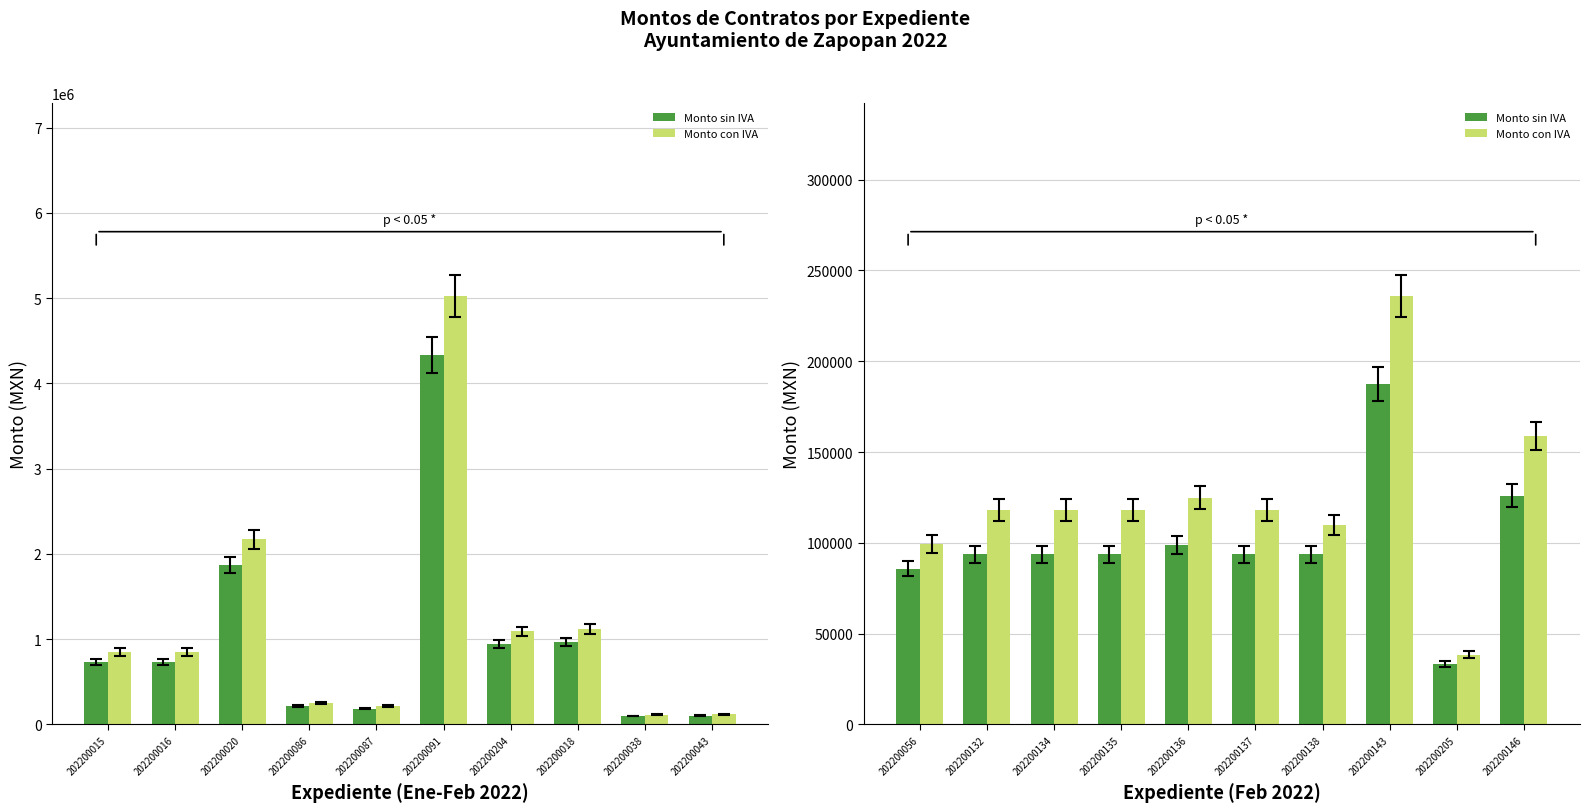

List the series in order of their peak value, highest first.

Monto con IVA, Monto sin IVA